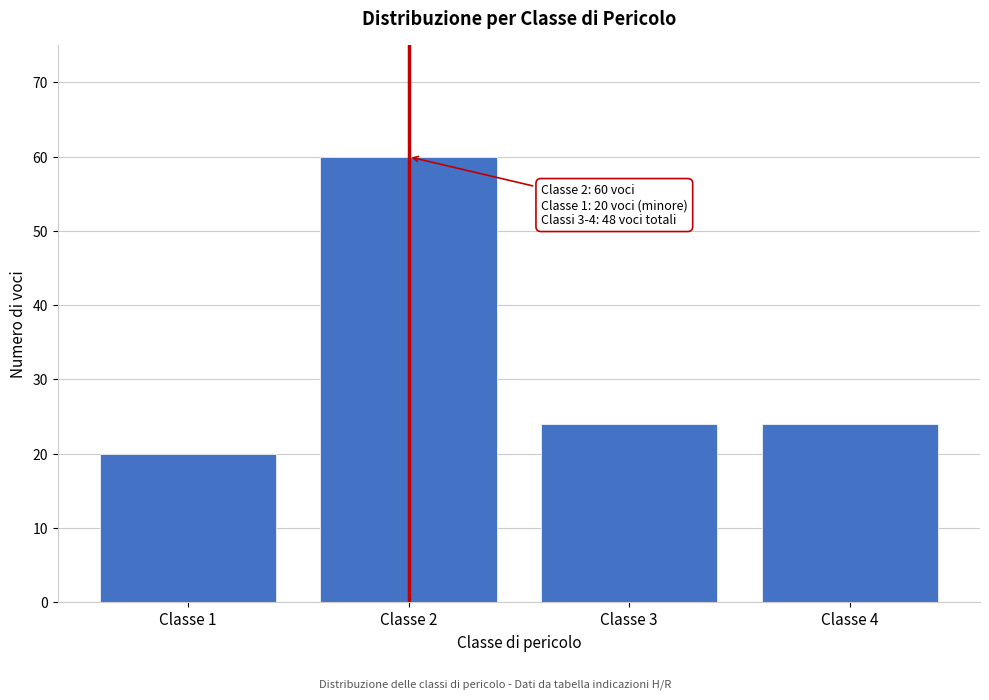

Reading right to left, list all the values displayed in this chart.

24	24	60	20